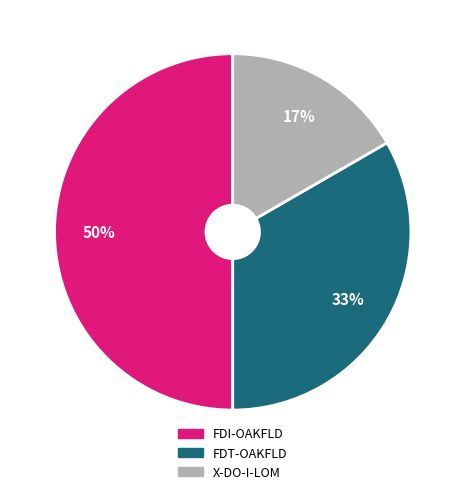

Is X-DO-I-LOM the majority of the pie?

No